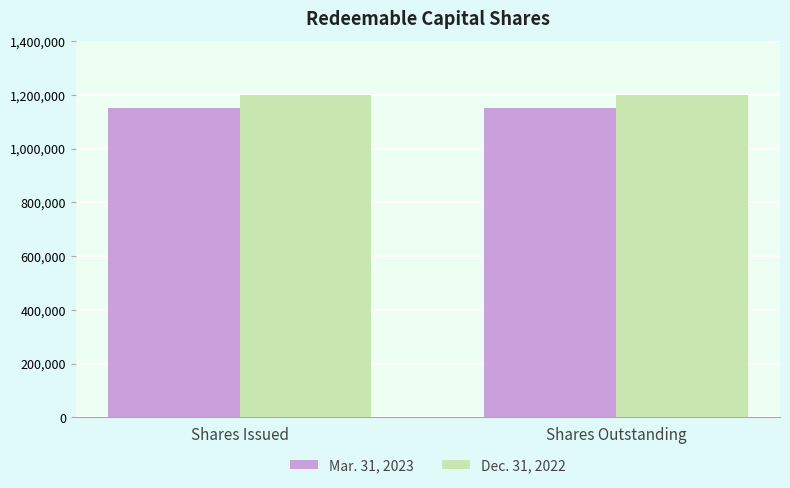

How many distinct data groups are displayed?

2